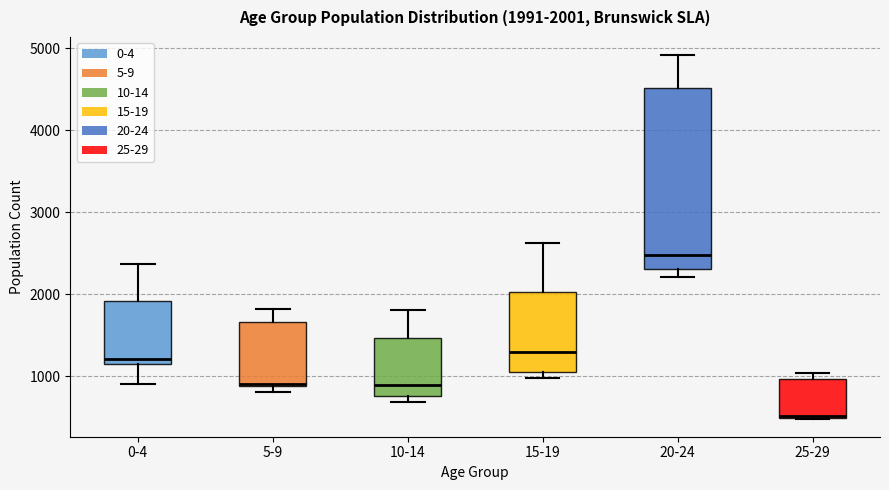

Which box is the tallest, from its lower edge to its upper edge?

20-24